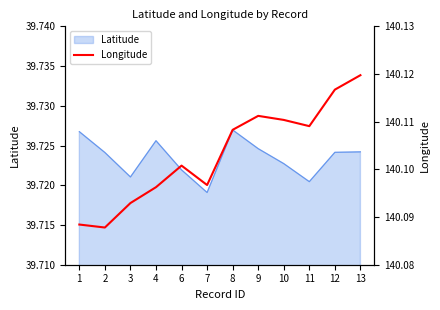

How many interior local peaks (higher than both neighbors) does the data have?

2